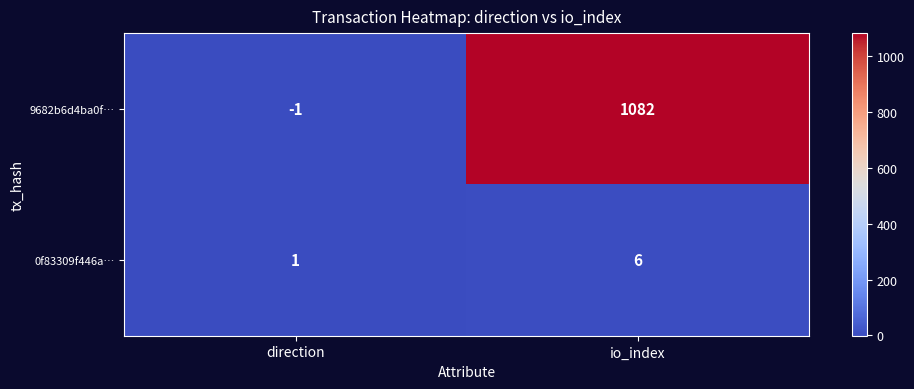

What is the sum of the 9682b6d4ba0f… values at io_index and direction?

1081